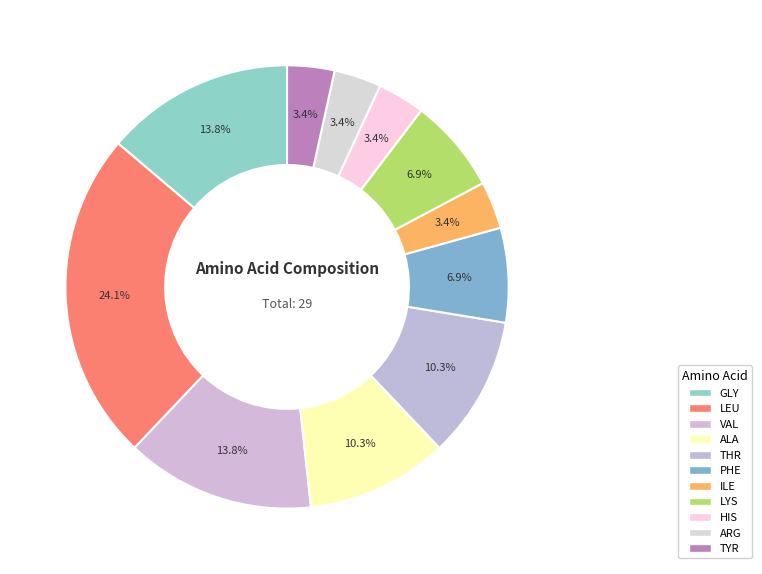

Is PHE the majority of the pie?

No